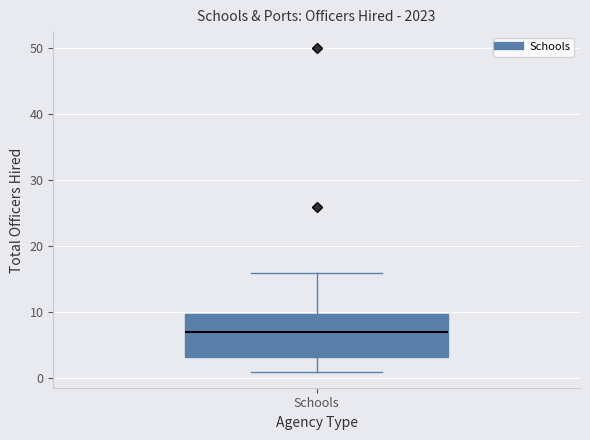

Read this box plot against the y-axis: the position of the median line, the range covered by the box, and the ends of both whiskers. The values are not printed on the chart, so give them approximately, as read against the axis.

median 7, box 3 to 10, whiskers 1 to 16